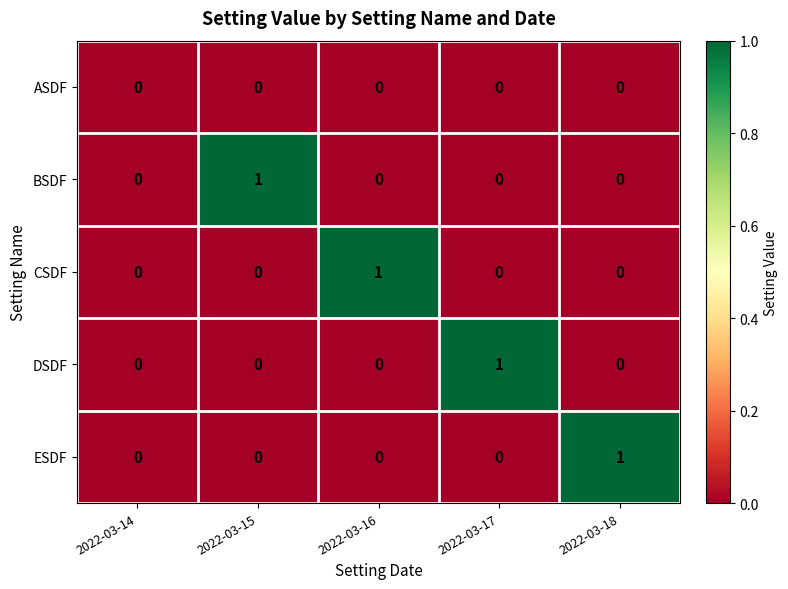

Count the BSDF values in the range 0 to 1.

5